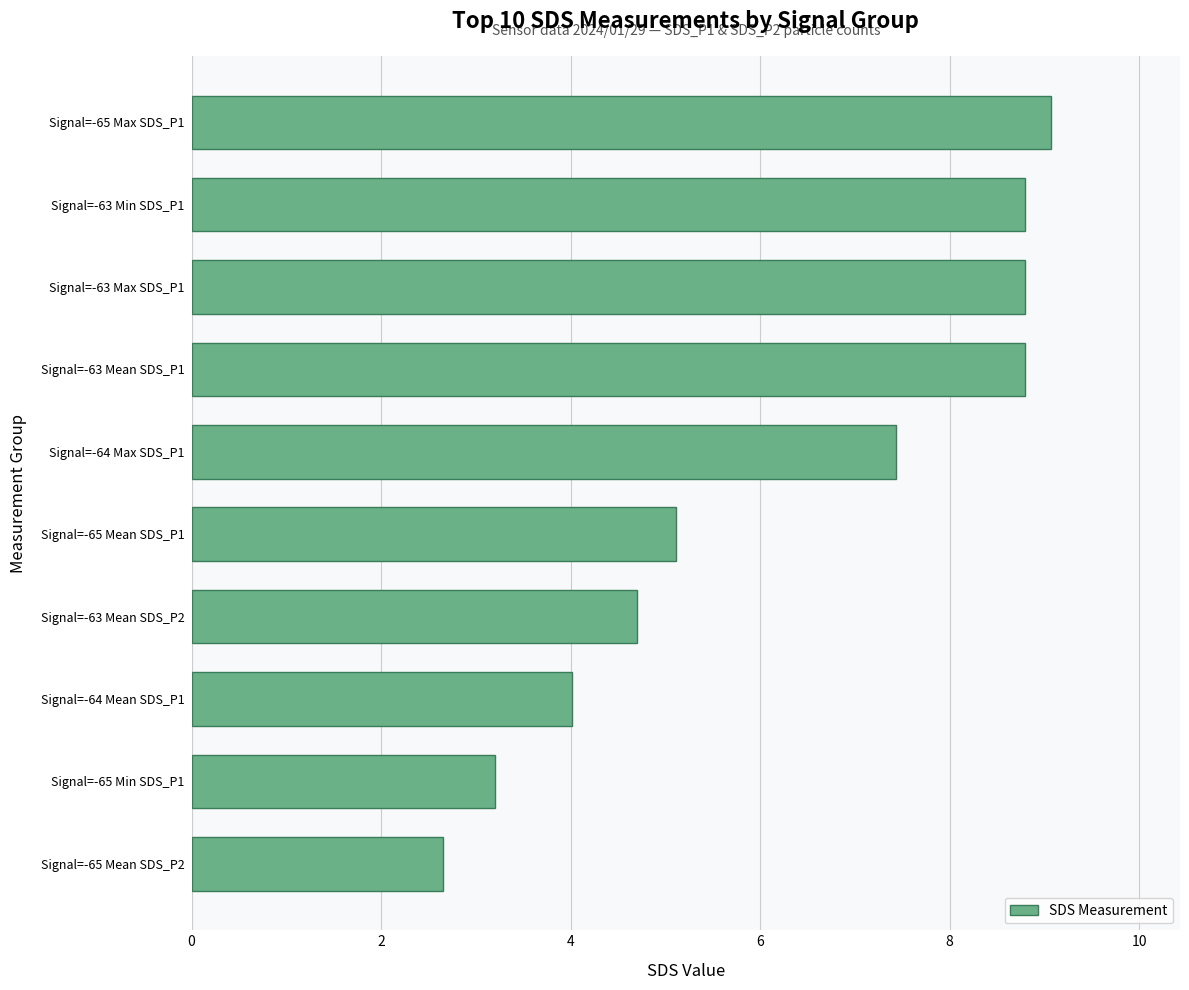

Does the chart contain stacked bars?

No